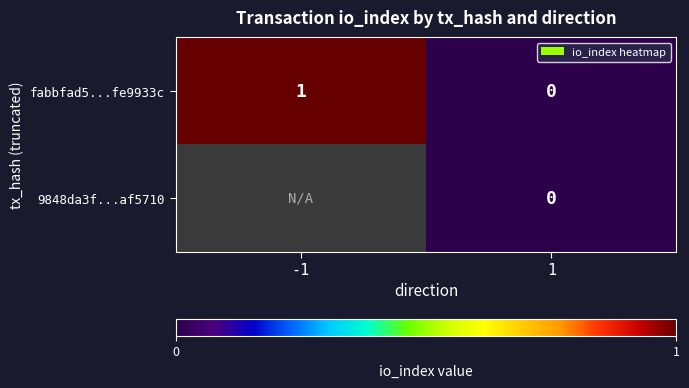

How many distinct data groups are displayed?

2